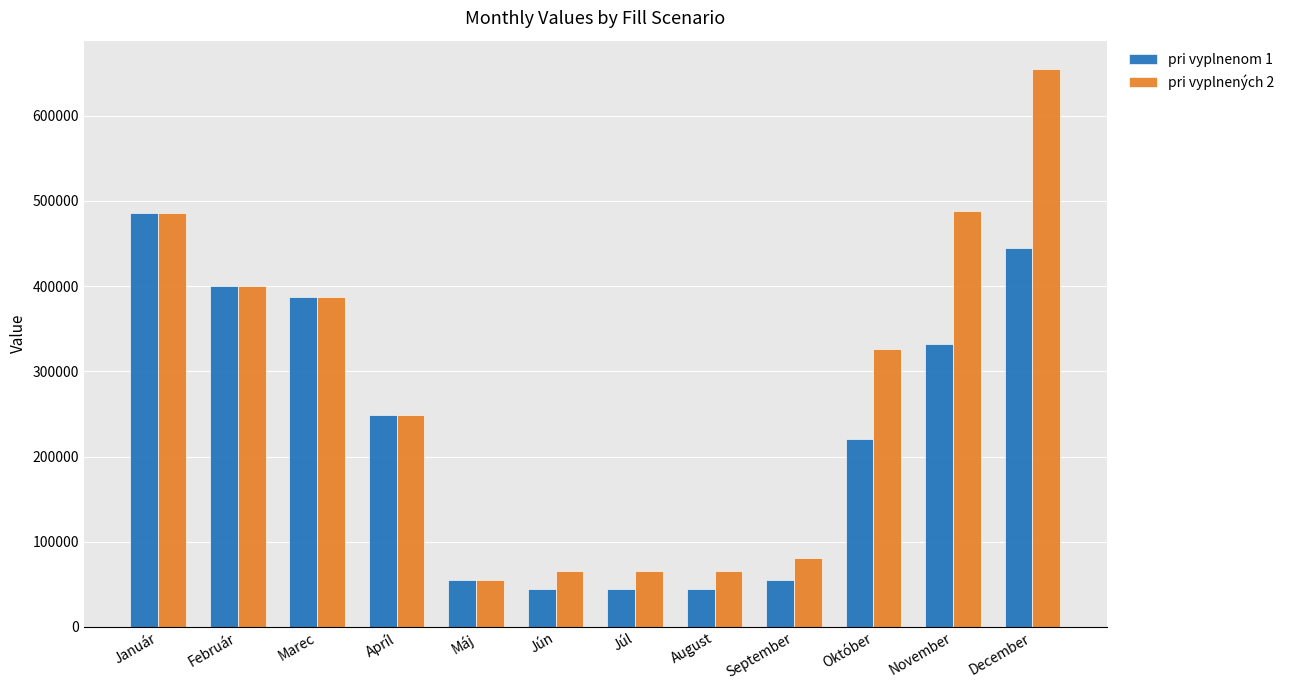

At how many categories does at least one series exceed 359885?

5